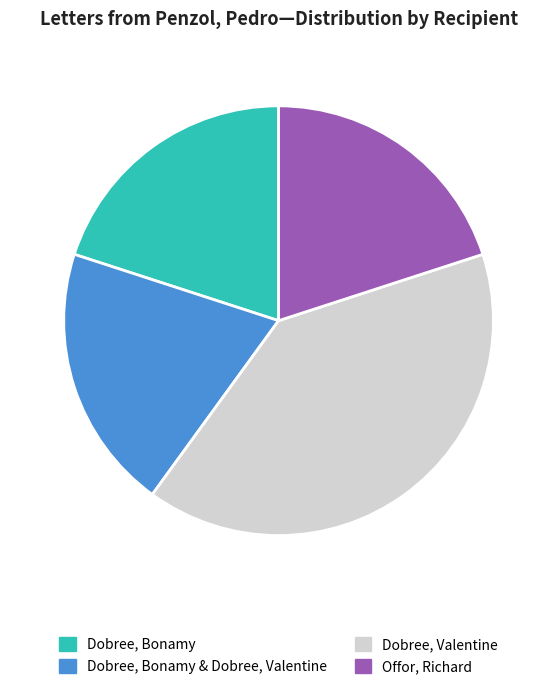

What is the ratio of the value at Dobree, Bonamy & Dobree, Valentine to the value at Offor, Richard?

1.0